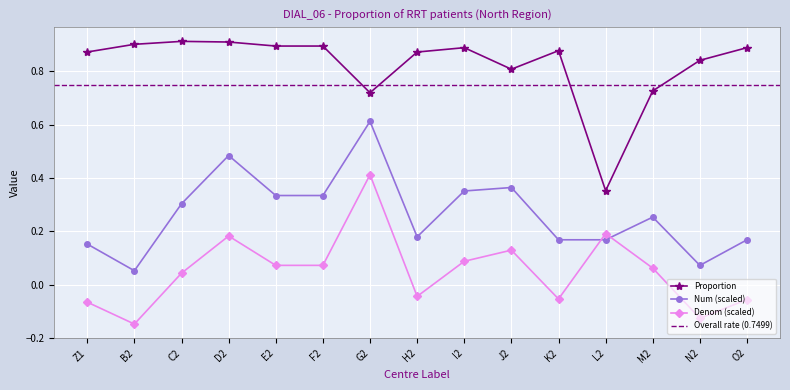

What is the sum of the Num values at Z1 and G2?

0.8